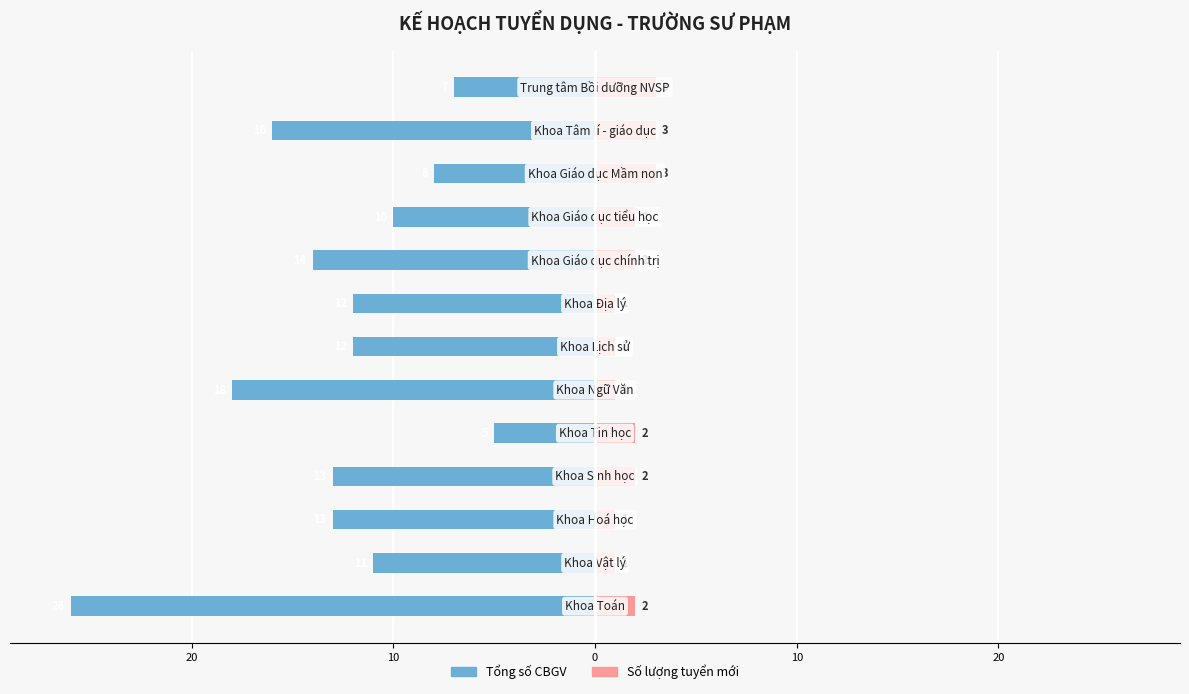

Which series has the widest spread of values?

Tổng số CBGV